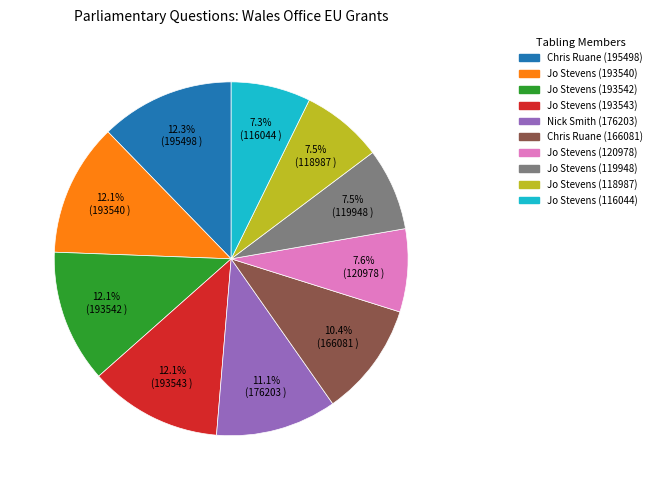

Does any single category account for the majority?

No